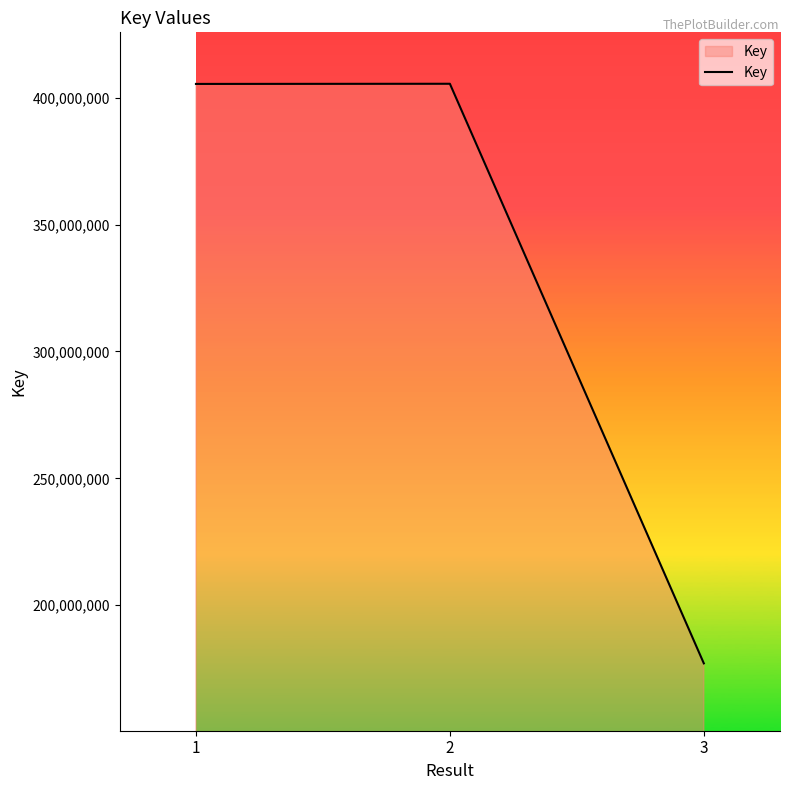

True or false: the data shows 177048515 at 3.

True